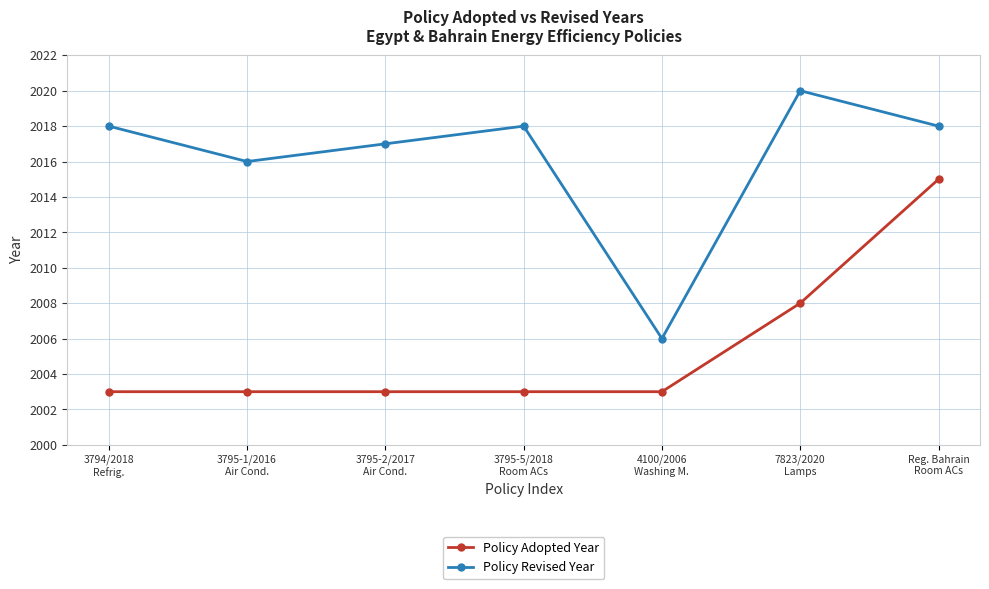

True or false: Policy Revised Year and Policy Adopted Year cross at least once.

False